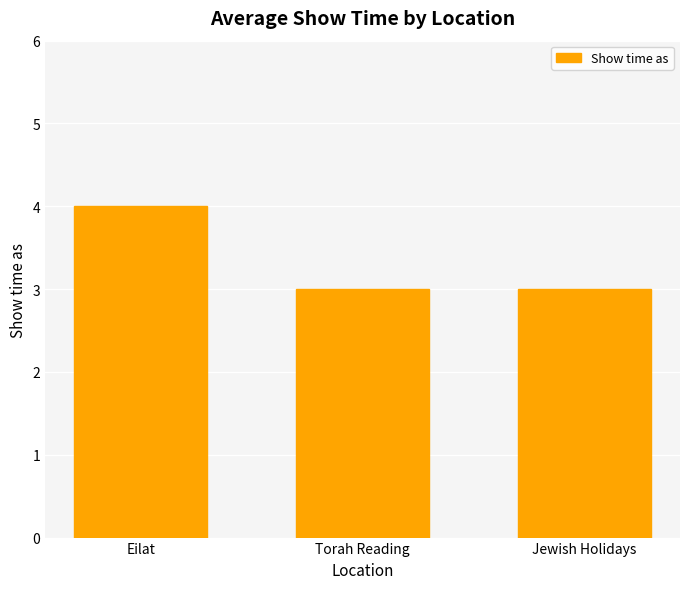

Is it true that the value at Eilat is 6?

False